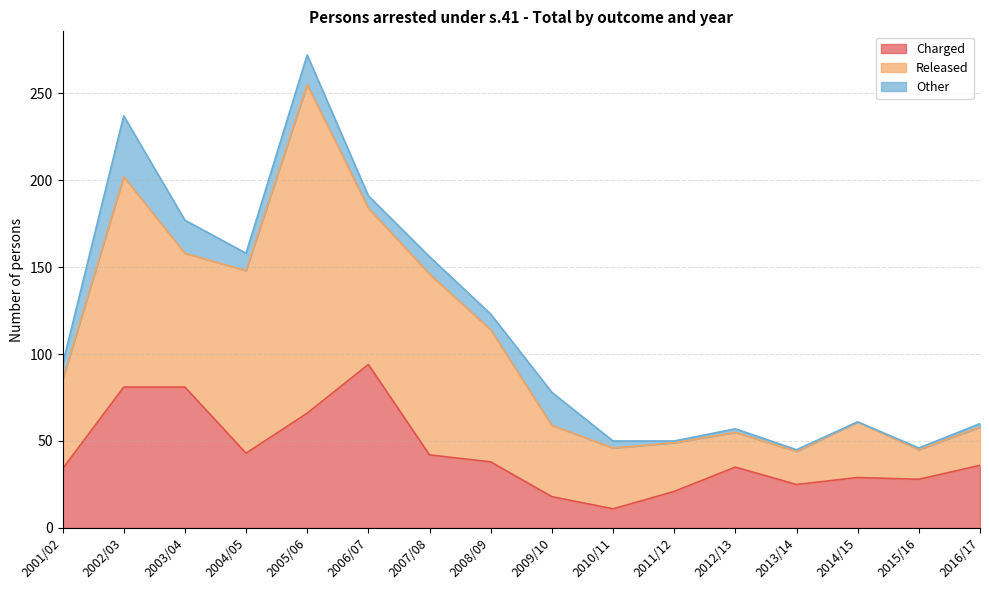

How many data points in Charged are less than 36?

8